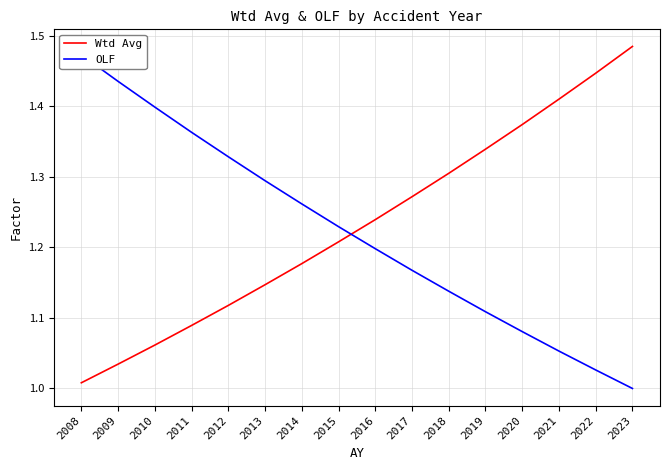

The OLF series shows 0.3 at 2014. True or false?

False